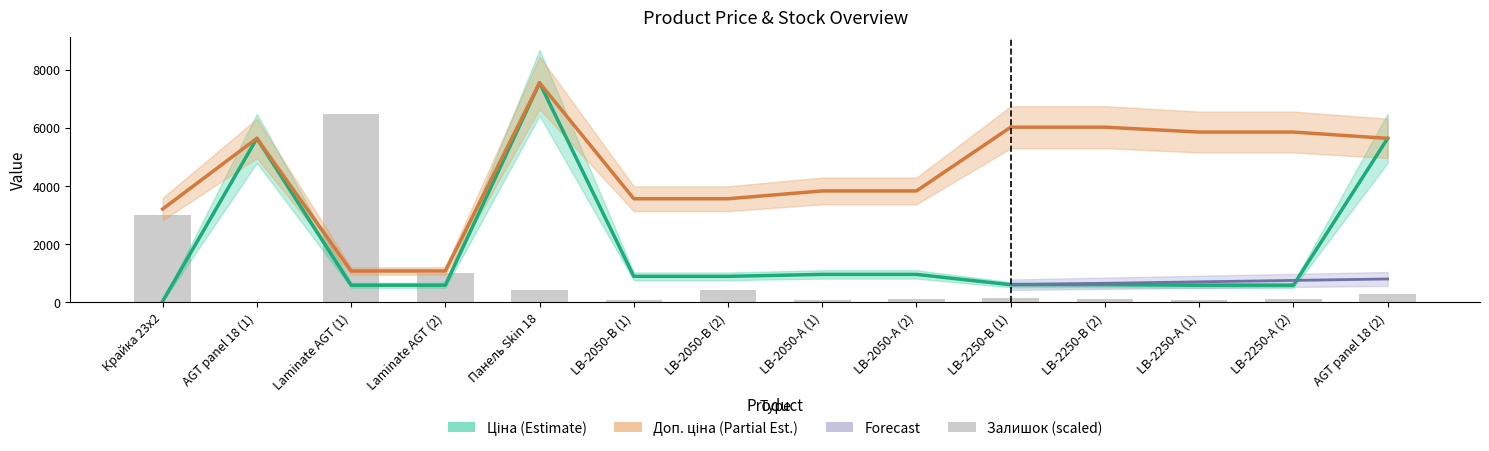

What is the label of the 2nd bar from the left?

AGT panel 18 (1)